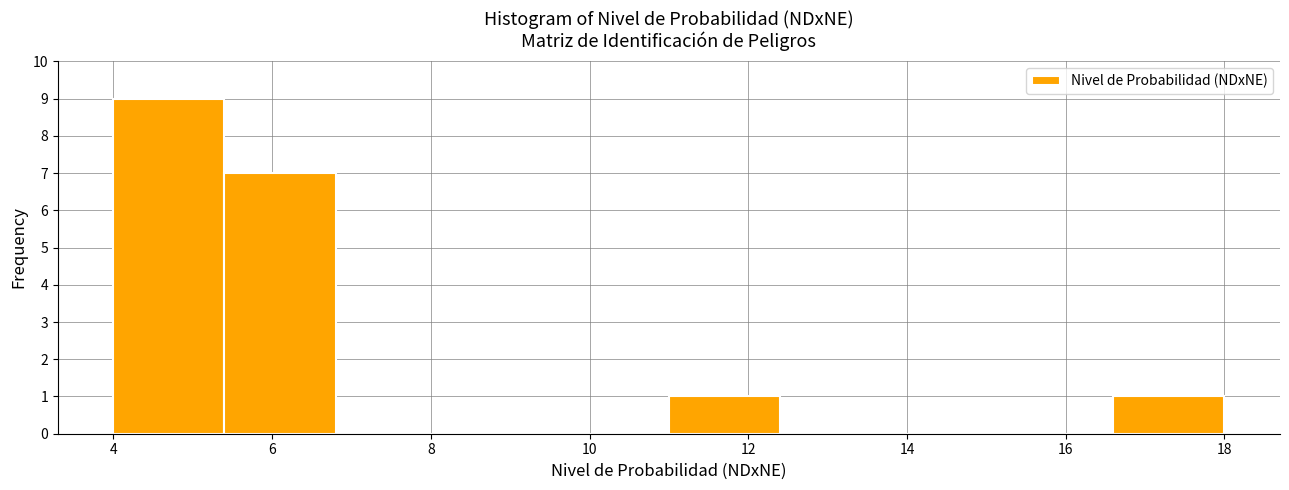

How tall is the bar that spans 5.4 to 6.8 on the x-axis? The values are not printed on the chart, so give them approximately, as read against the axis.

7